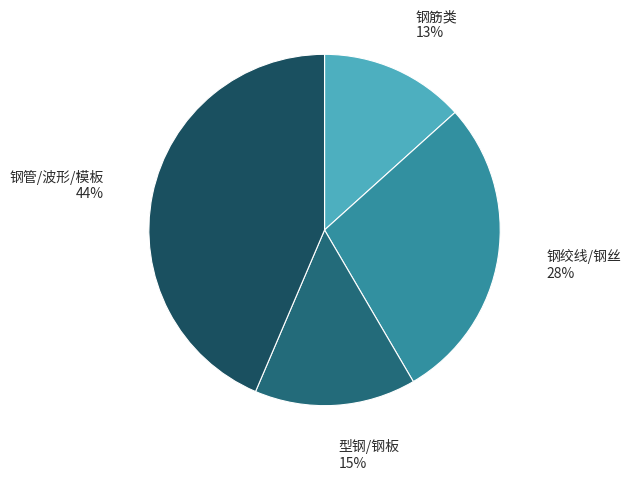

Is there any slice that represents more than half of the pie?

No